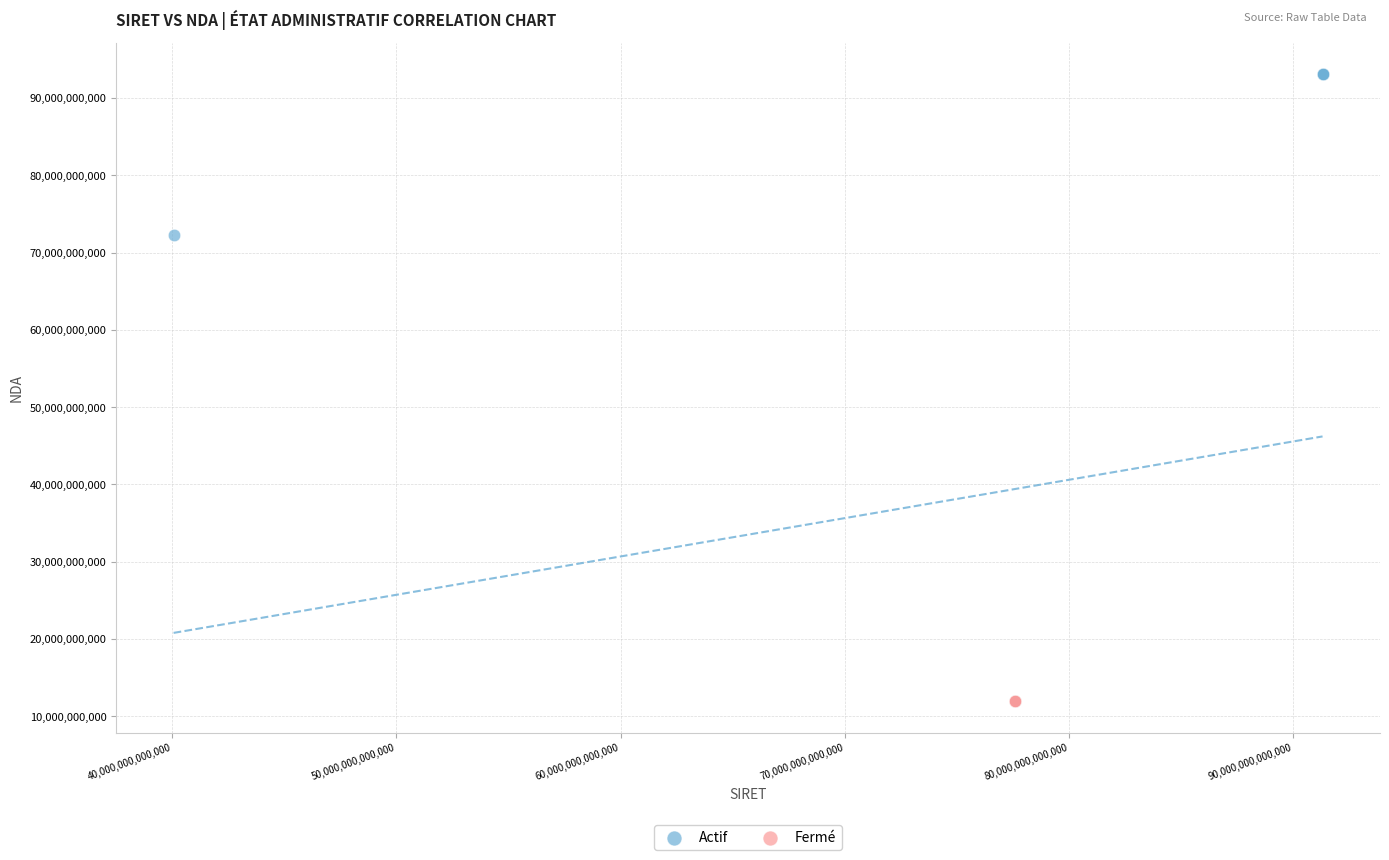

Which series reaches the maximum Y coordinate?

Actif